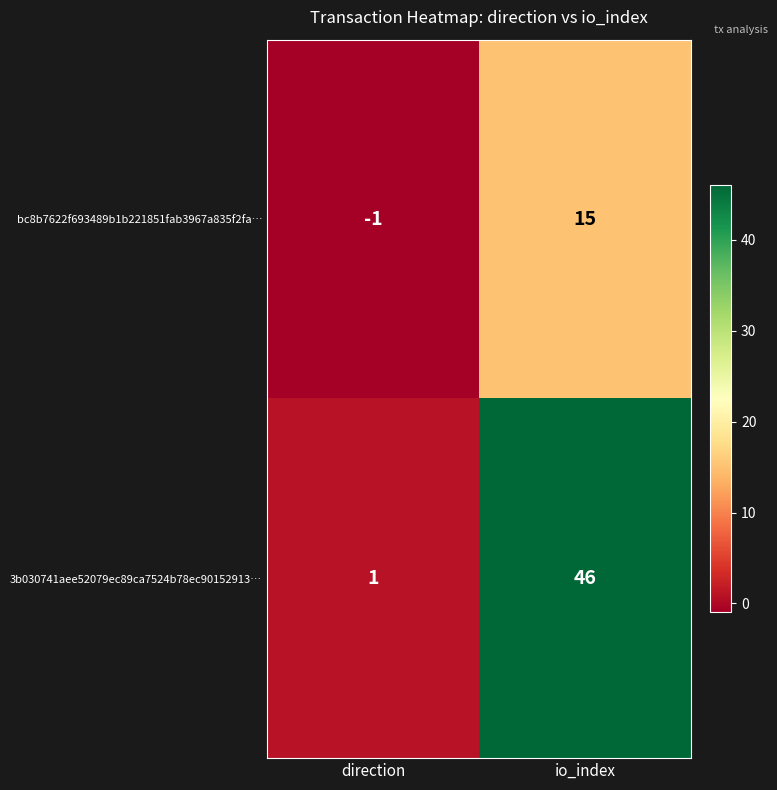

At which label does bc8b7622f693489b1b221851fab3967a835f2fa… reach its minimum?

direction